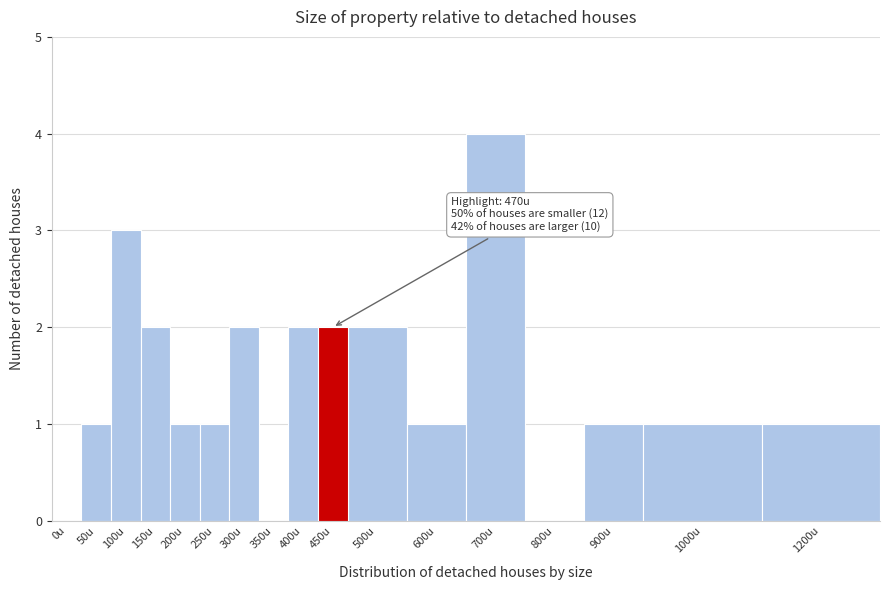

Reading left to right, transcribe all the data shown in this chart.

0u=0	50u=1	100u=3	150u=2	200u=1	250u=1	300u=2	350u=0	400u=2	450u=2	500u=2	600u=1	700u=4	800u=0	900u=1	1000u=1	1200u=1